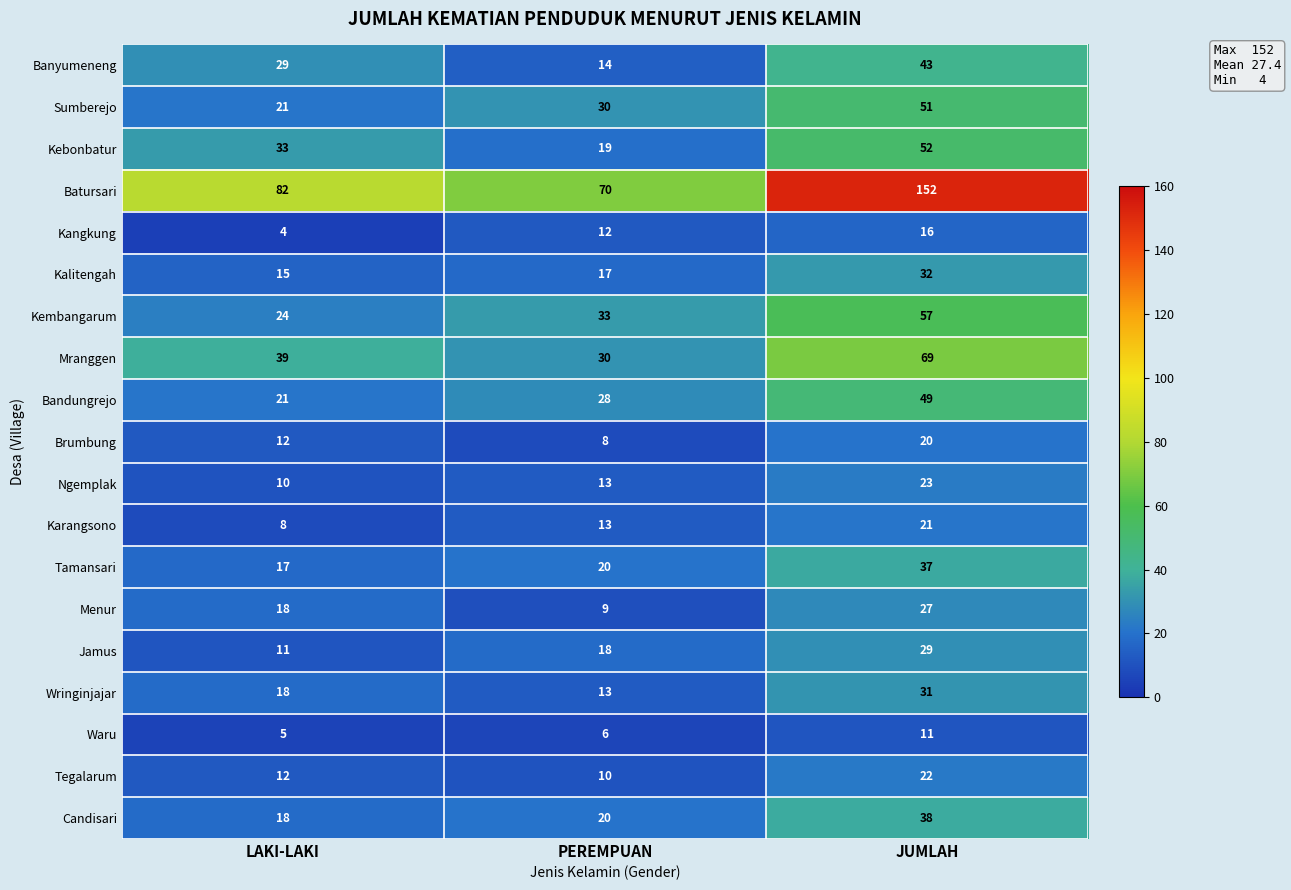

At how many categories does at least one series exceed 48?

3